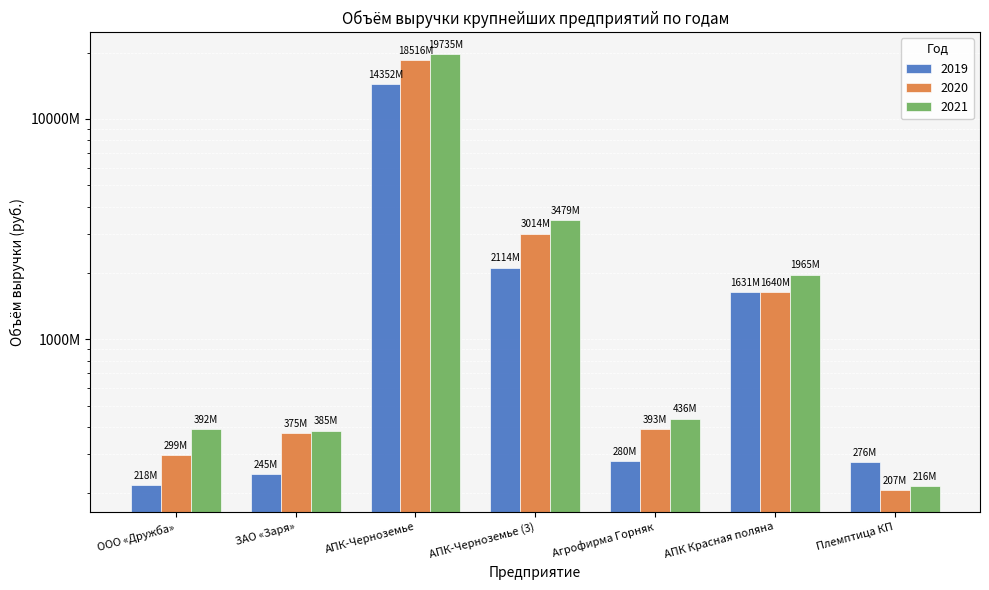

What is the difference between the 2019 values at Племптица КП and ООО «Дружба»?

57989000